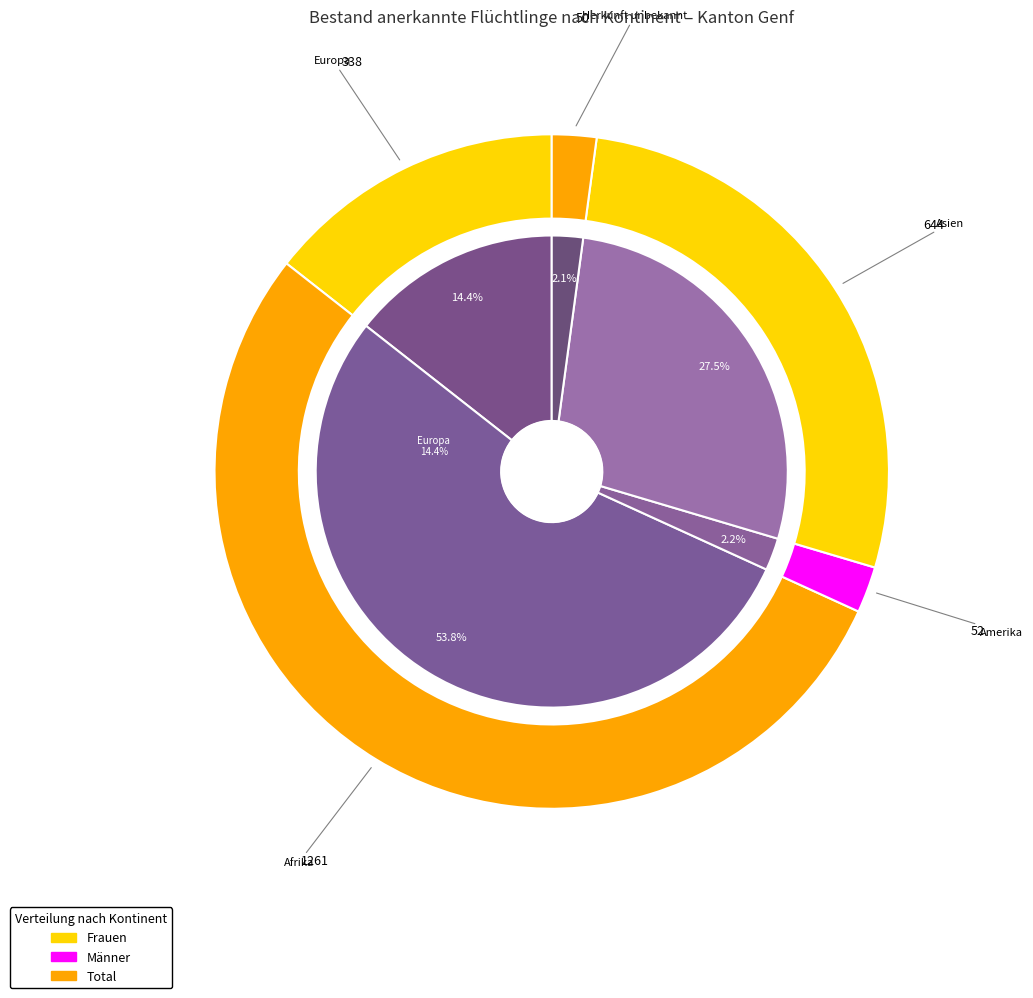

How many slices are in this pie chart?

5